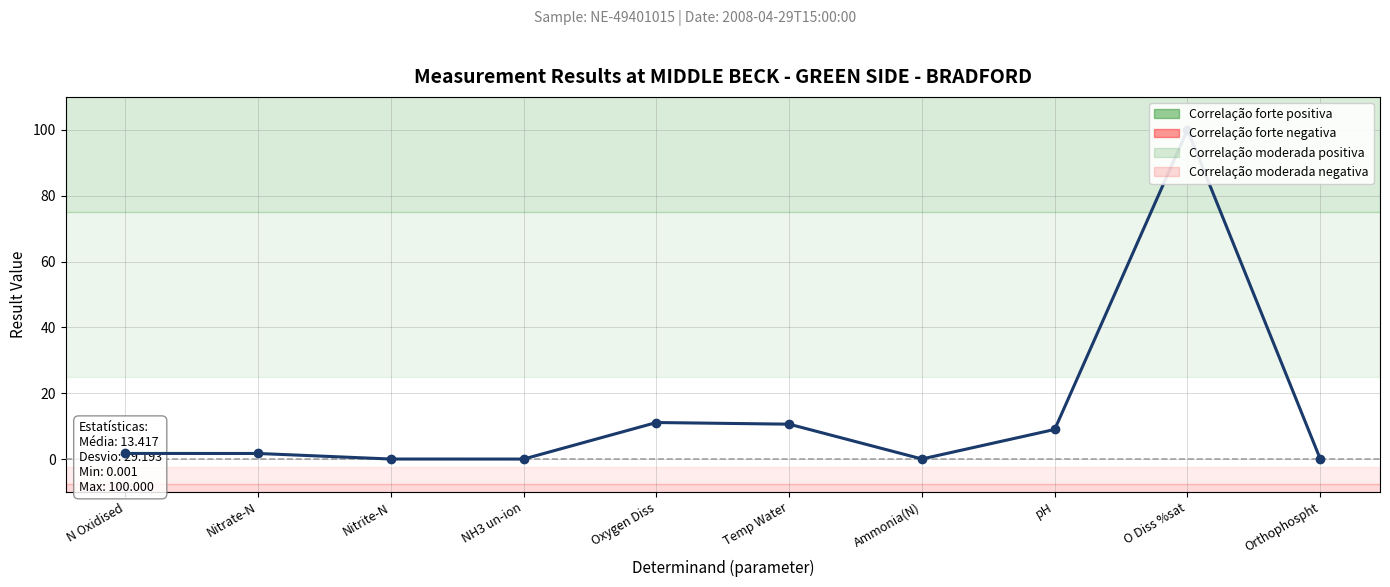

What is the change in value from Temp Water to Ammonia(N)?

-10.6